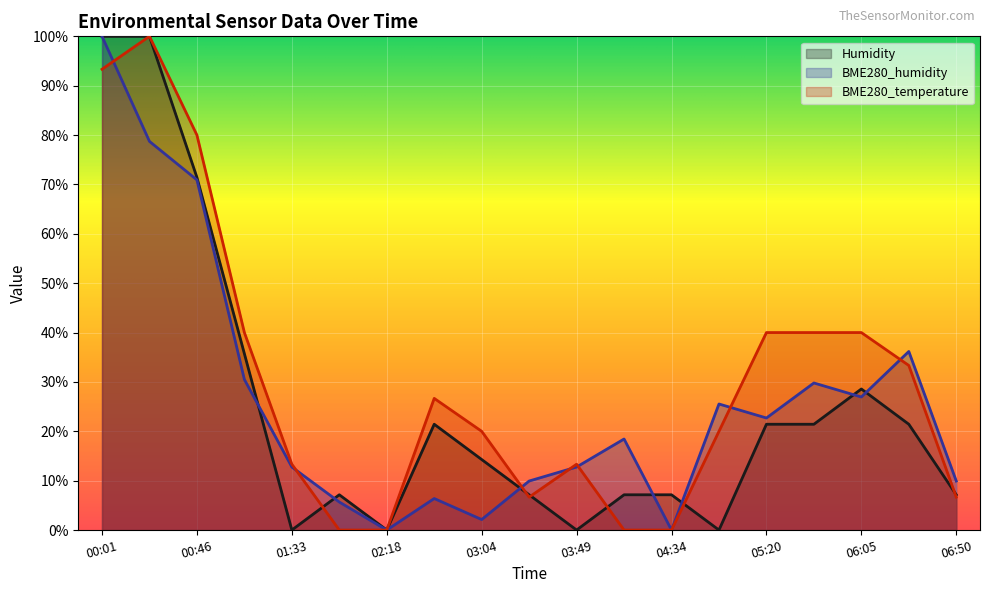

At which label does Humidity first exceed 14?

00:01